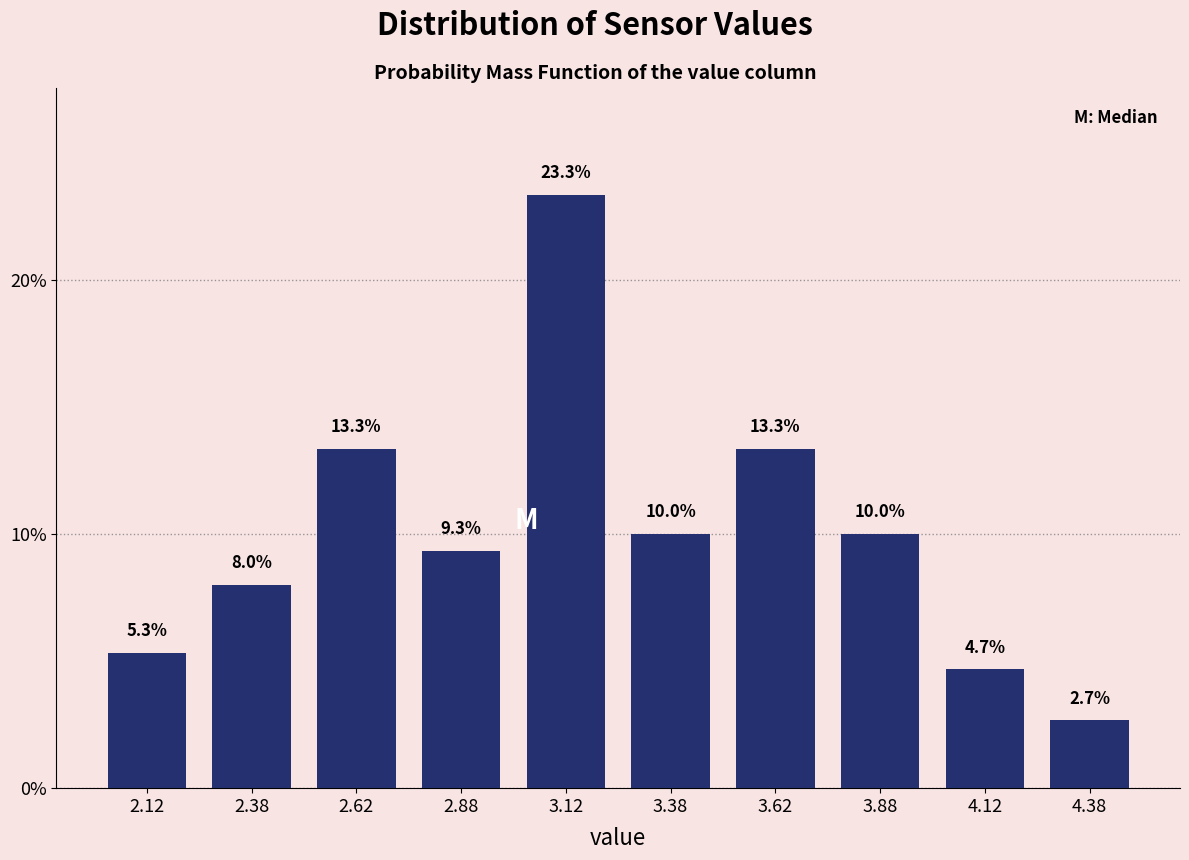

Reading left to right, list every bar in this chart as the range it spans on the x-axis followed by its height.

2.00 to 2.25: 5.3
2.25 to 2.50: 8.0
2.50 to 2.75: 13.3
2.75 to 3.00: 9.3
3.00 to 3.25: 23.3
3.25 to 3.50: 10.0
3.50 to 3.75: 13.3
3.75 to 4.00: 10.0
4.00 to 4.25: 4.7
4.25 to 4.50: 2.7